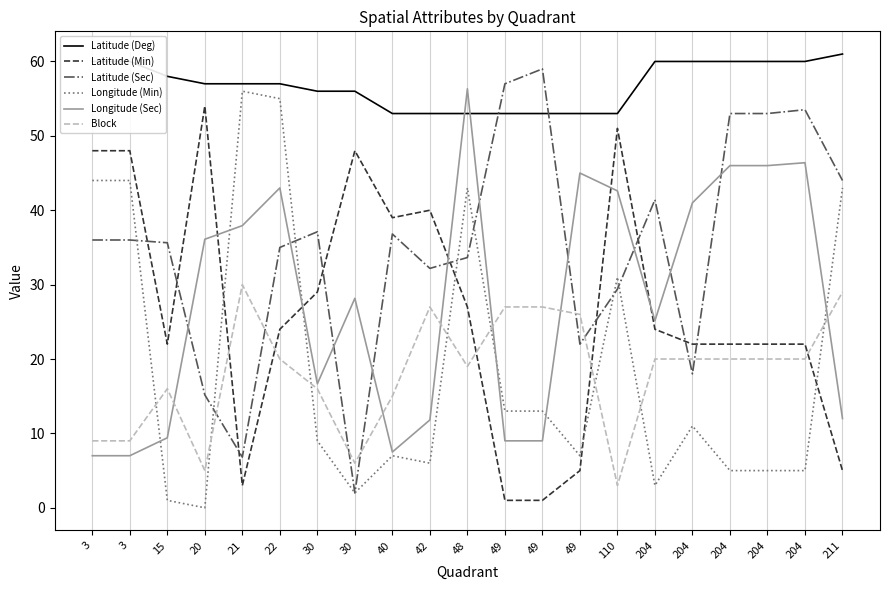

What is the value of the Latitude (Deg) point at the 14th from the left?

53.0